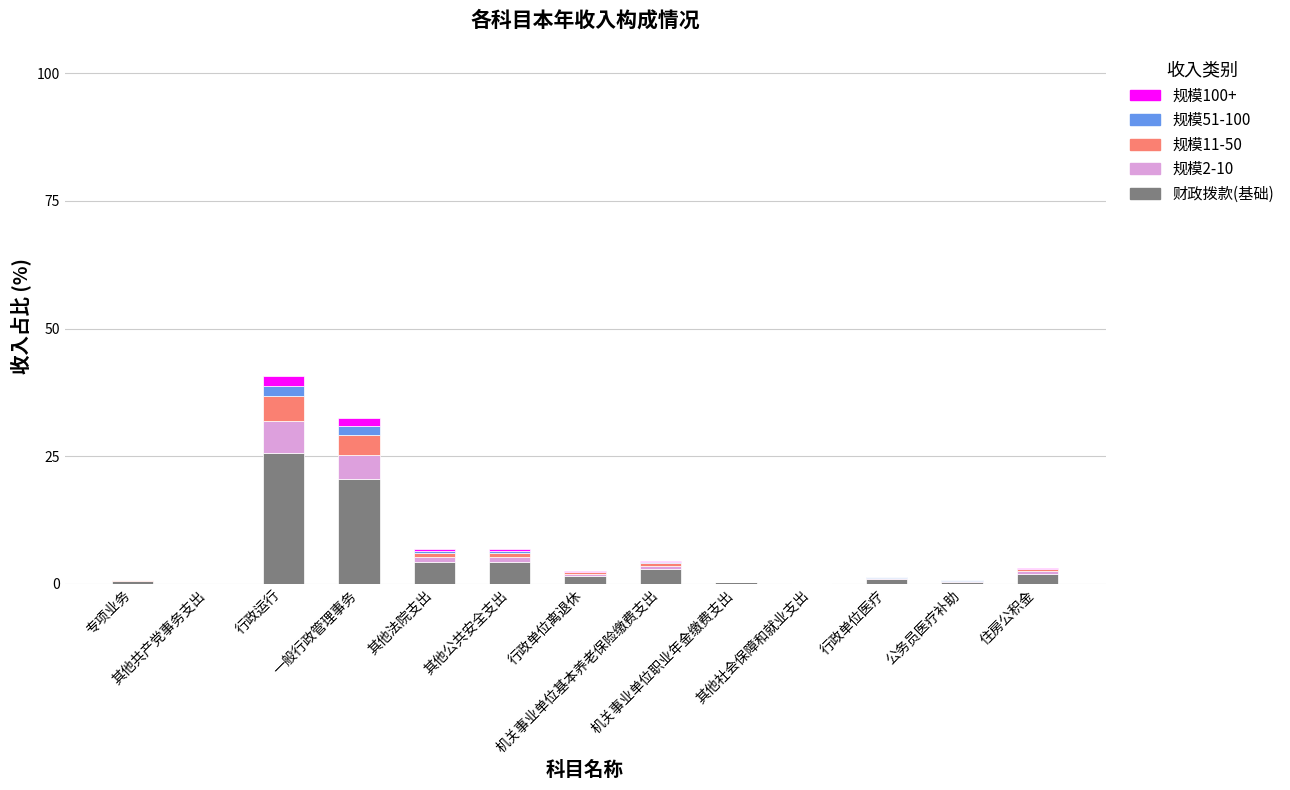

How many categories are shown in the chart?

13